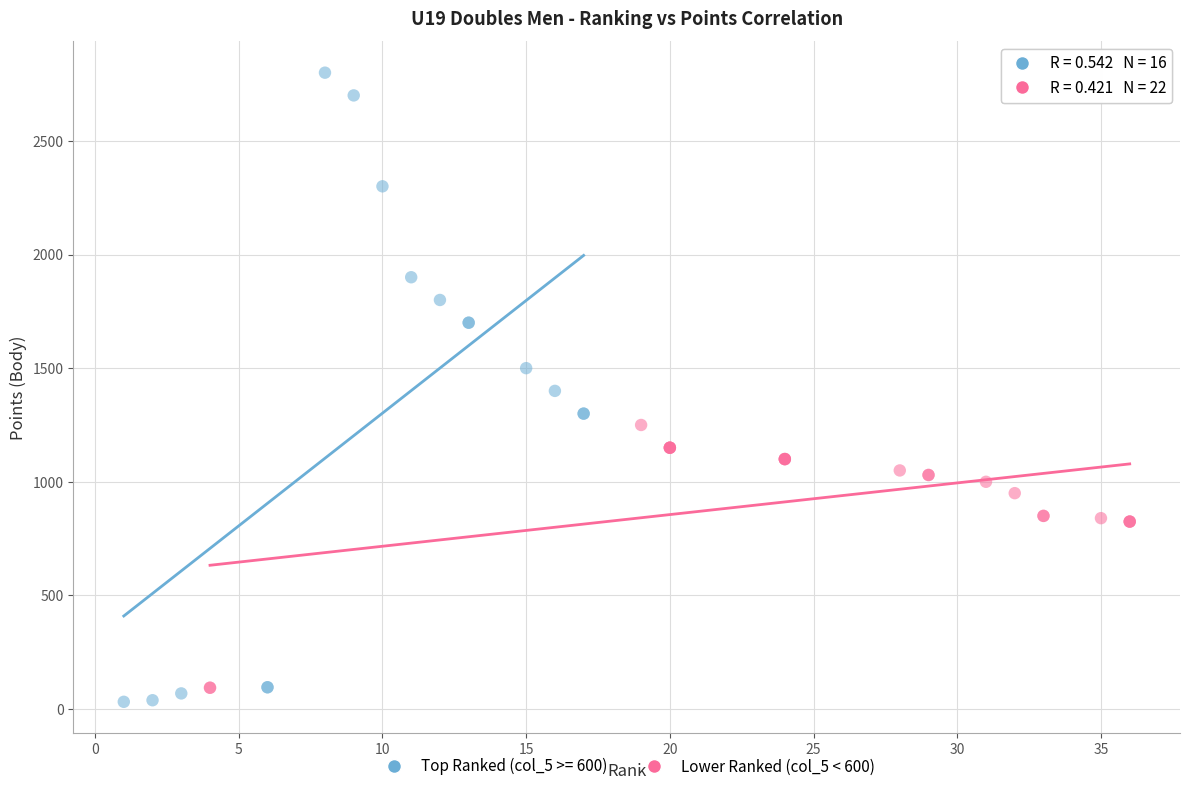

Which series contains the highest Y value?

Top Ranked (col_5 >= 600)